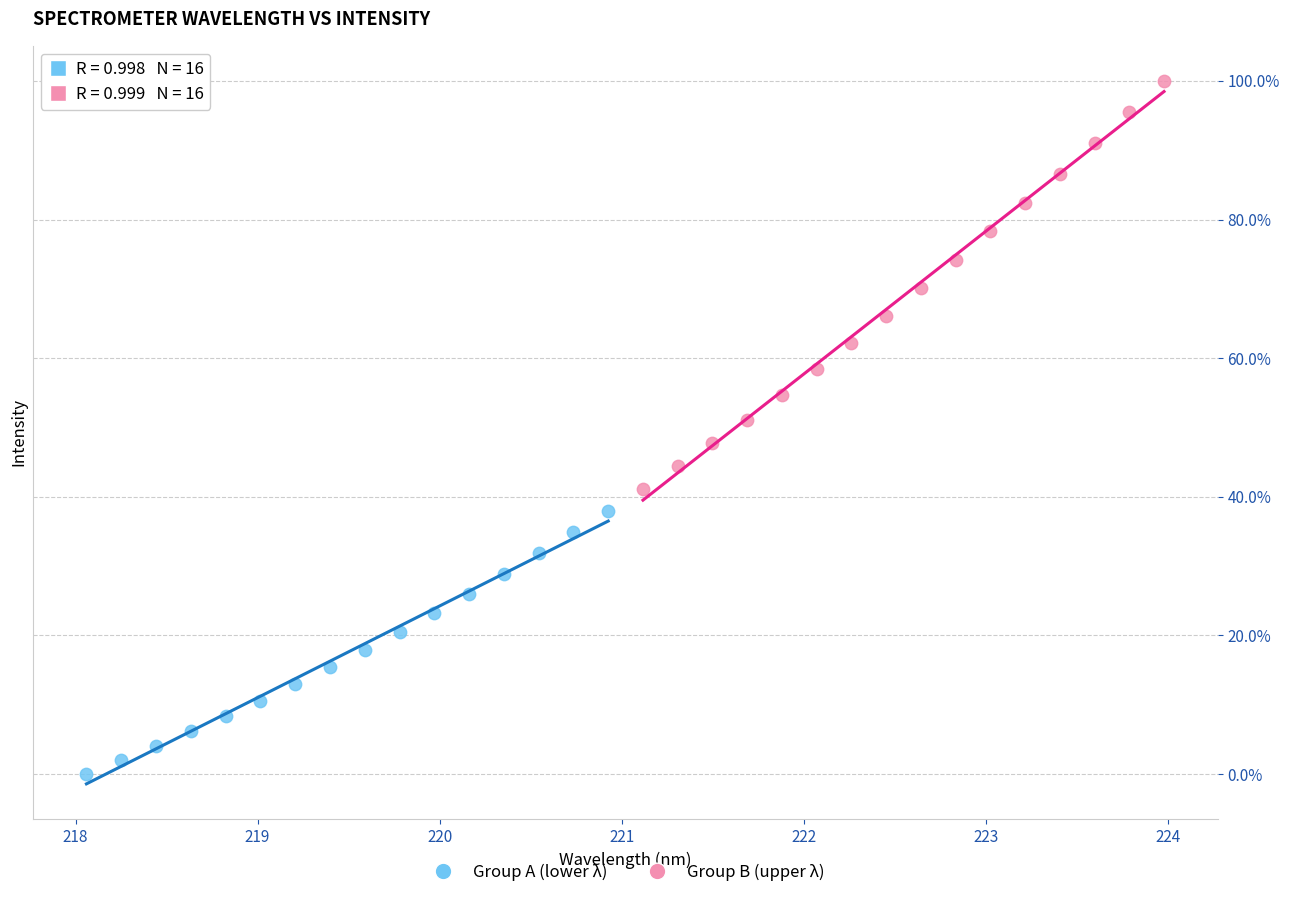

What are all the series names shown in the legend?

Group A (lower λ), Group B (upper λ)